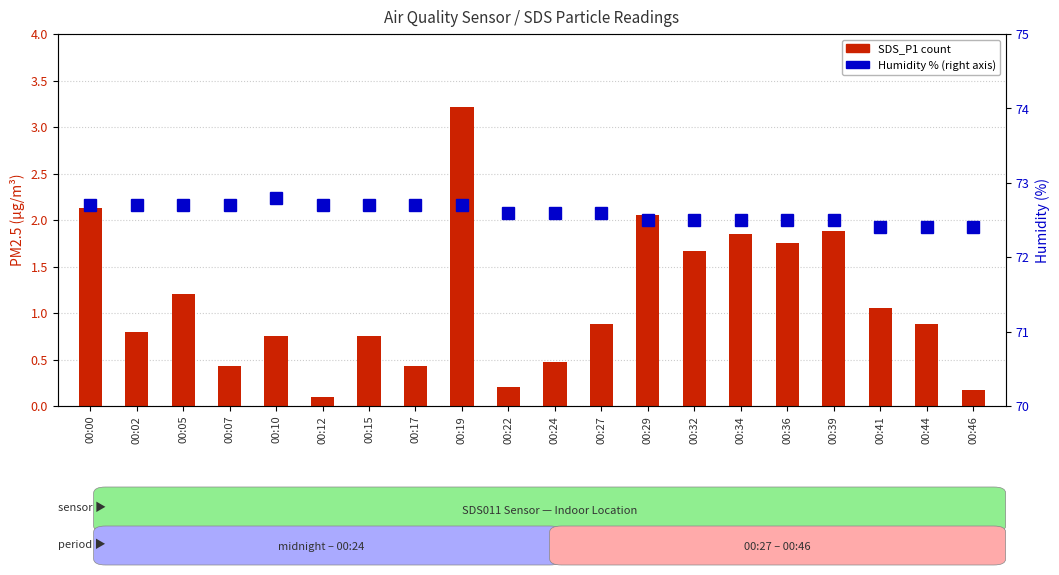

Is it true that Humidity equals 124.3 at 00:10?

False